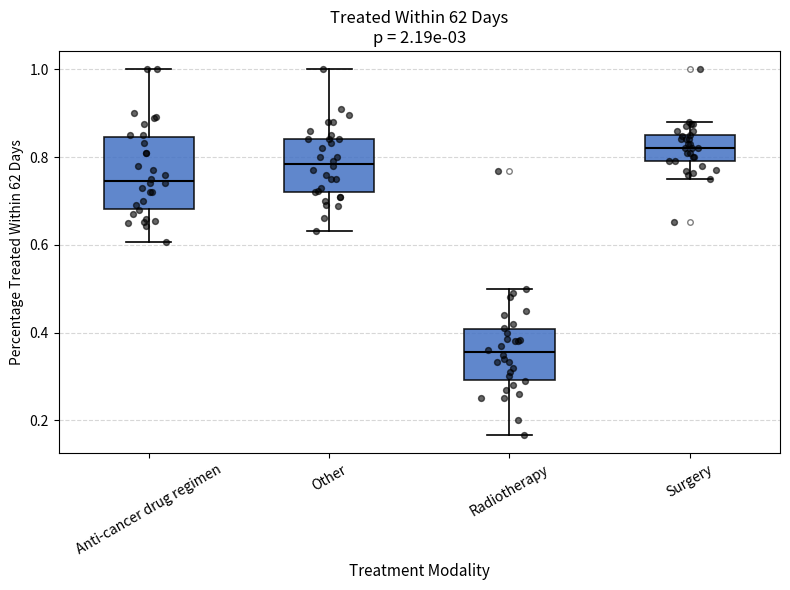

Reading left to right, read every box against the y-axis: the position of its median line, the range the box covers, and the ends of its whiskers. The values are not printed on the chart, so give them approximately, as read against the axis.

Anti-cancer drug regimen: median 0.74, box 0.68 to 0.84, whiskers 0.60 to 1.00
Other: median 0.78, box 0.72 to 0.84, whiskers 0.64 to 1.00
Radiotherapy: median 0.36, box 0.30 to 0.40, whiskers 0.16 to 0.50
Surgery: median 0.82, box 0.80 to 0.84, whiskers 0.76 to 0.88